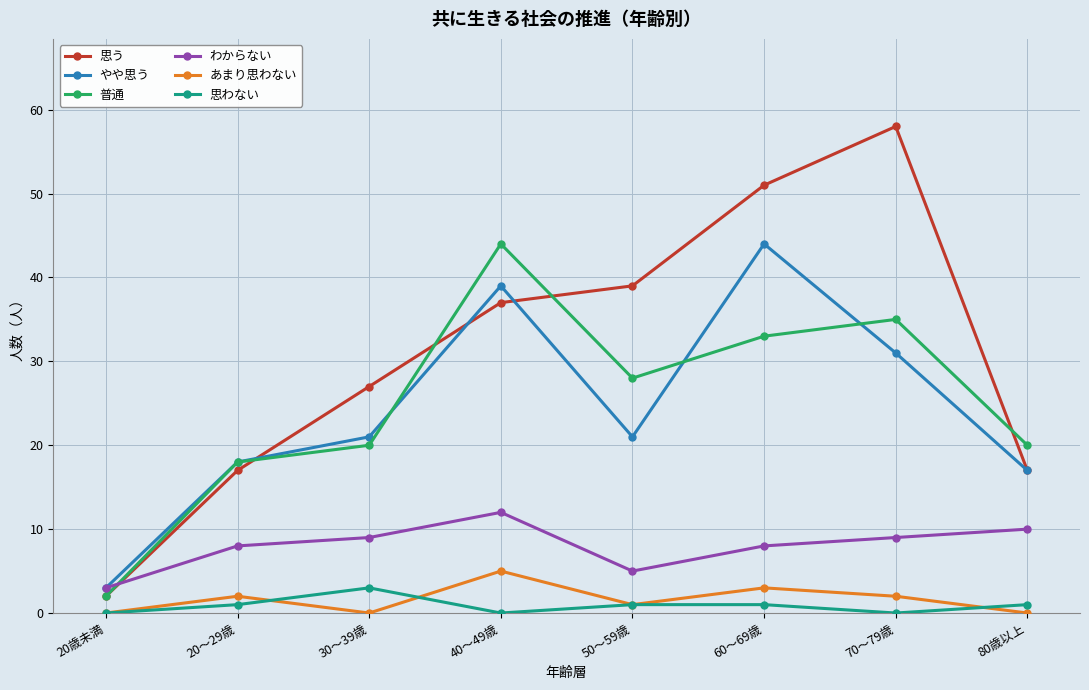

The value of 普通 at 40～49歳 is 44. True or false?

True